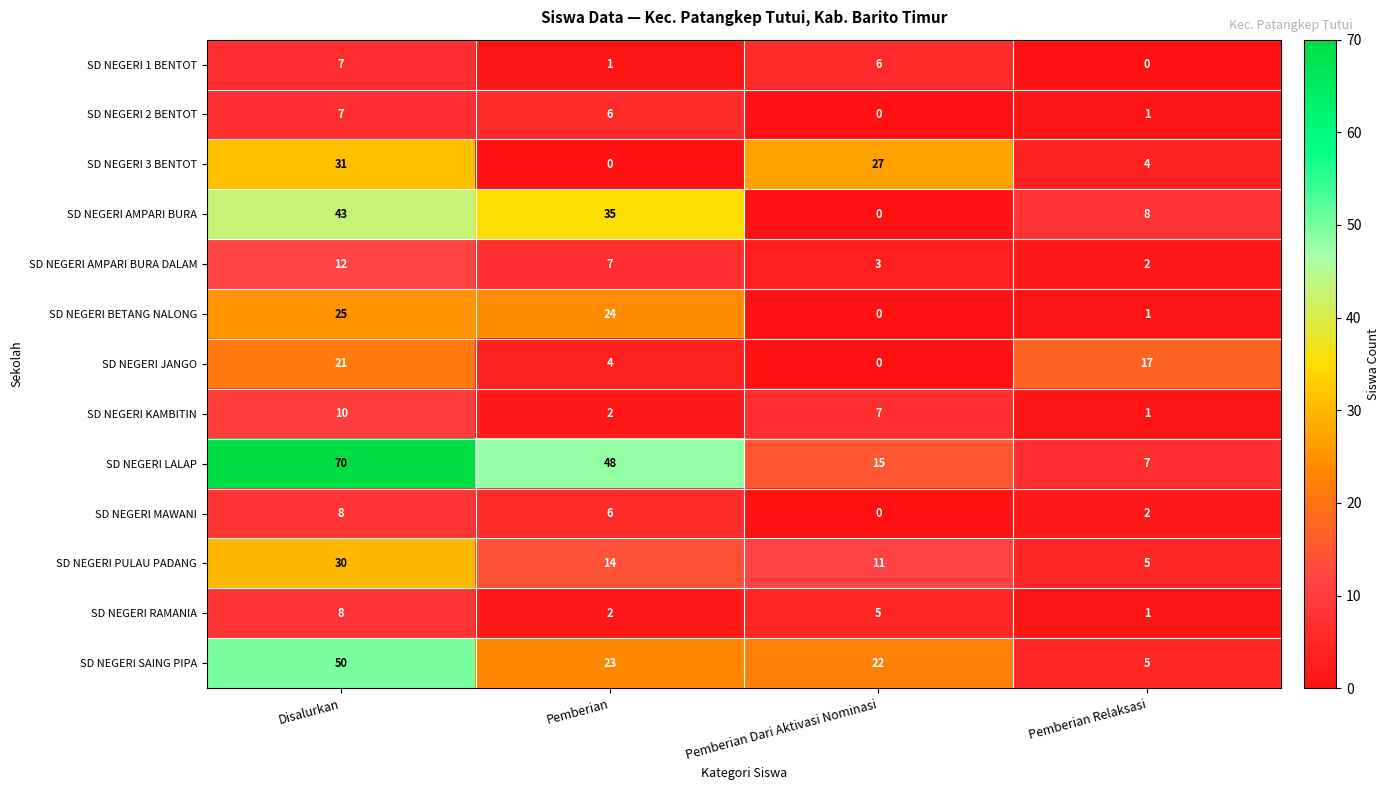

Which category has the highest value across all series?

Disalurkan